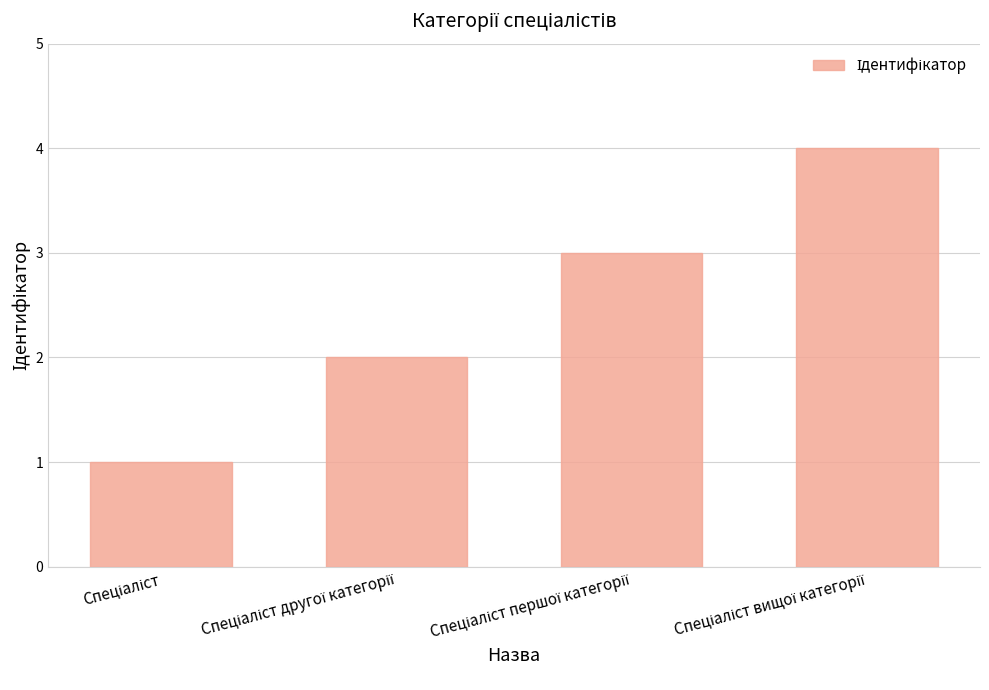

What is the greatest value displayed?

4